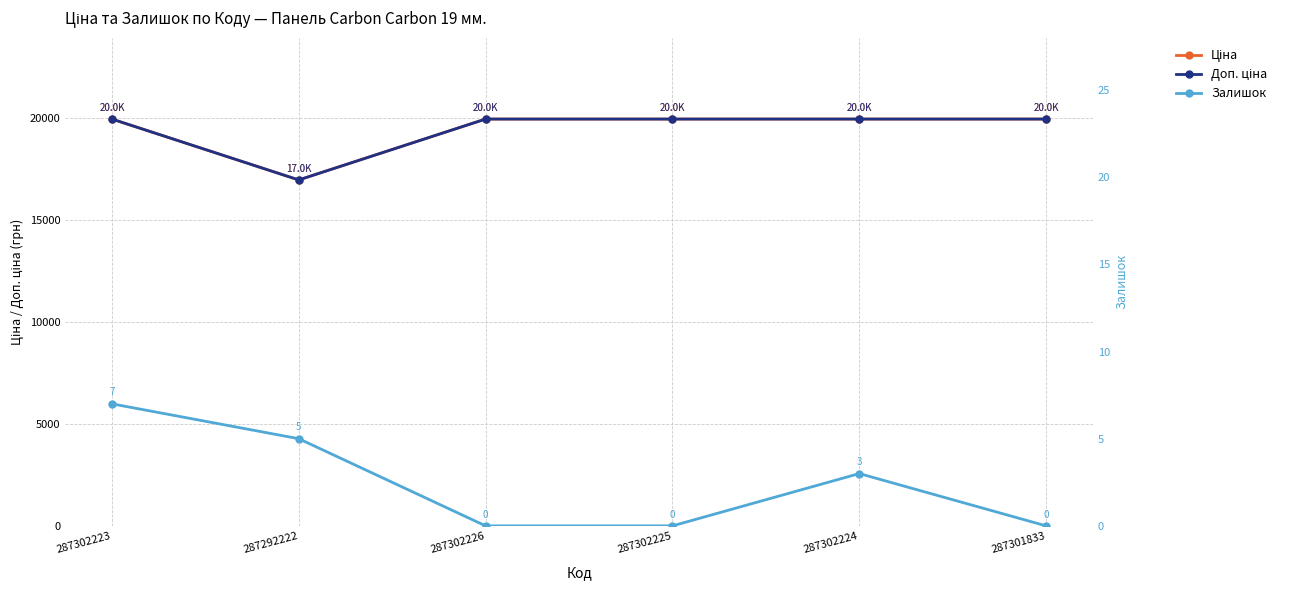

What is the label of the 1st point from the left?

287302223